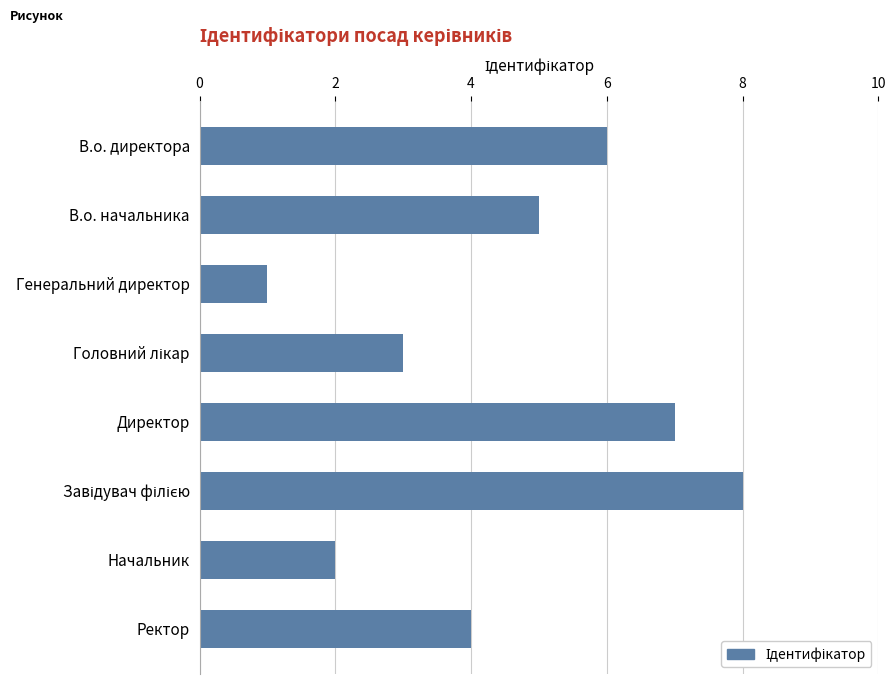

What is the label of the 5th bar from the top?

Директор